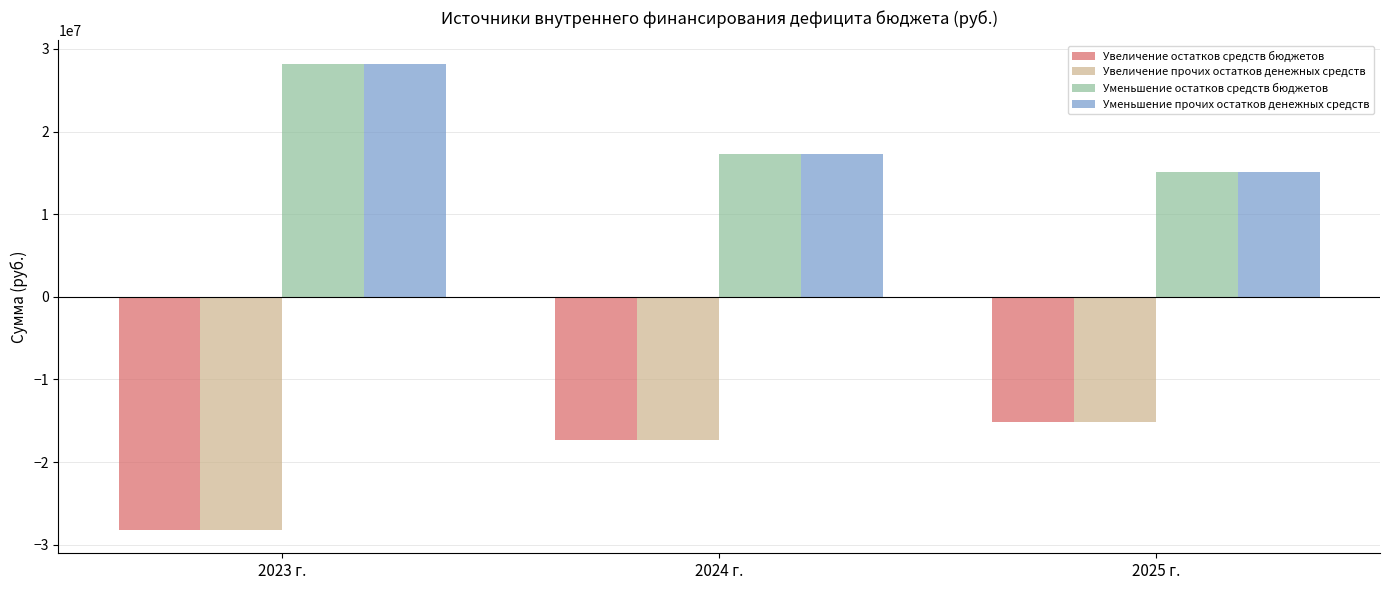

Is the value of Увеличение прочих остатков денежных средств at 2023 г. greater than the value of Уменьшение прочих остатков денежных средств at 2024 г.?

No